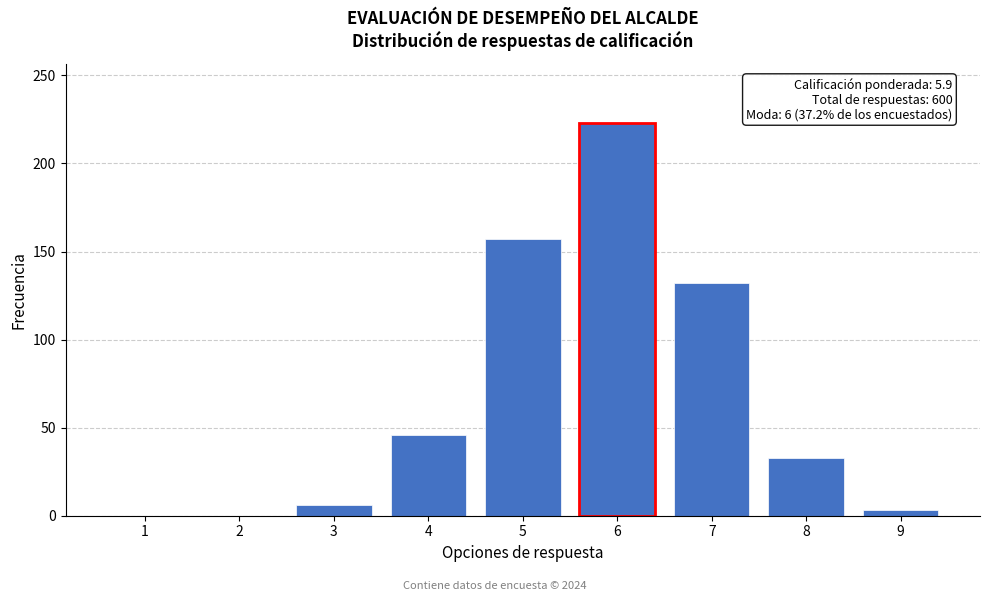

Reading right to left, list all the values displayed in this chart.

9=3	8=33	7=132	6=223	5=157	4=46	3=6	2=0	1=0